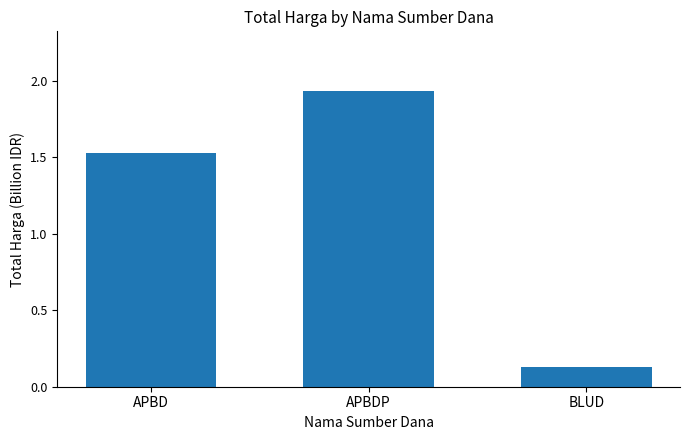

What is the difference between the values at APBD and BLUD?

1.4